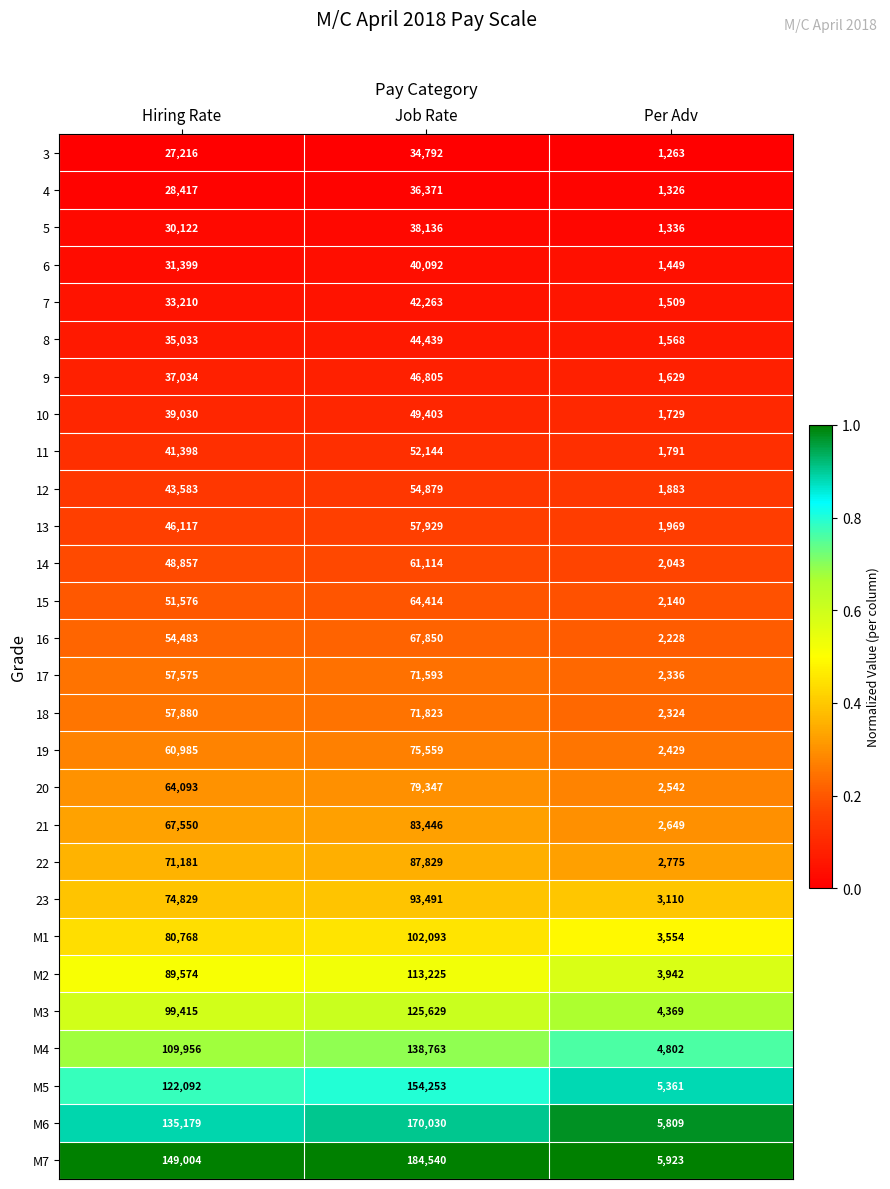

Which label corresponds to the largest value in the chart?

Job Rate